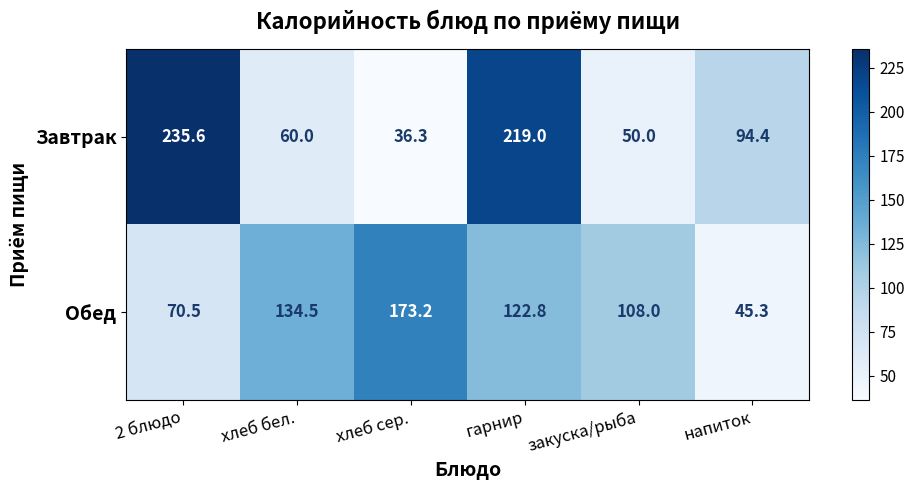

What is the difference between the maximum and second lowest values in the Завтрак series?

185.6